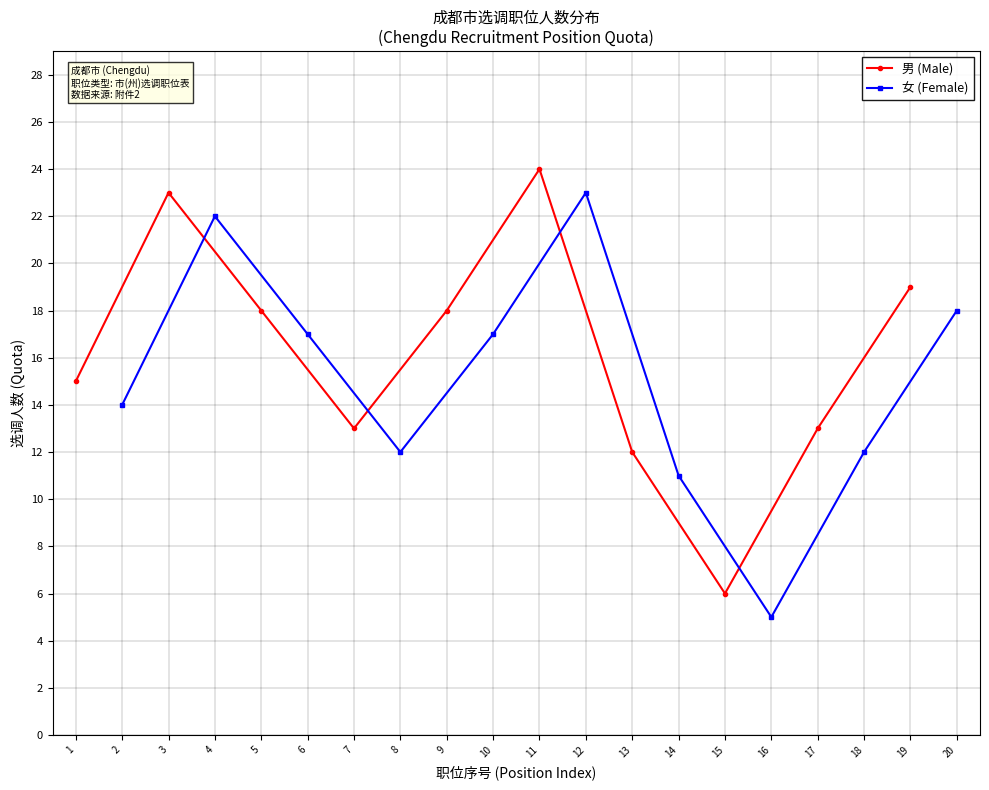

What is the sum of all 男 (Male) values?

161